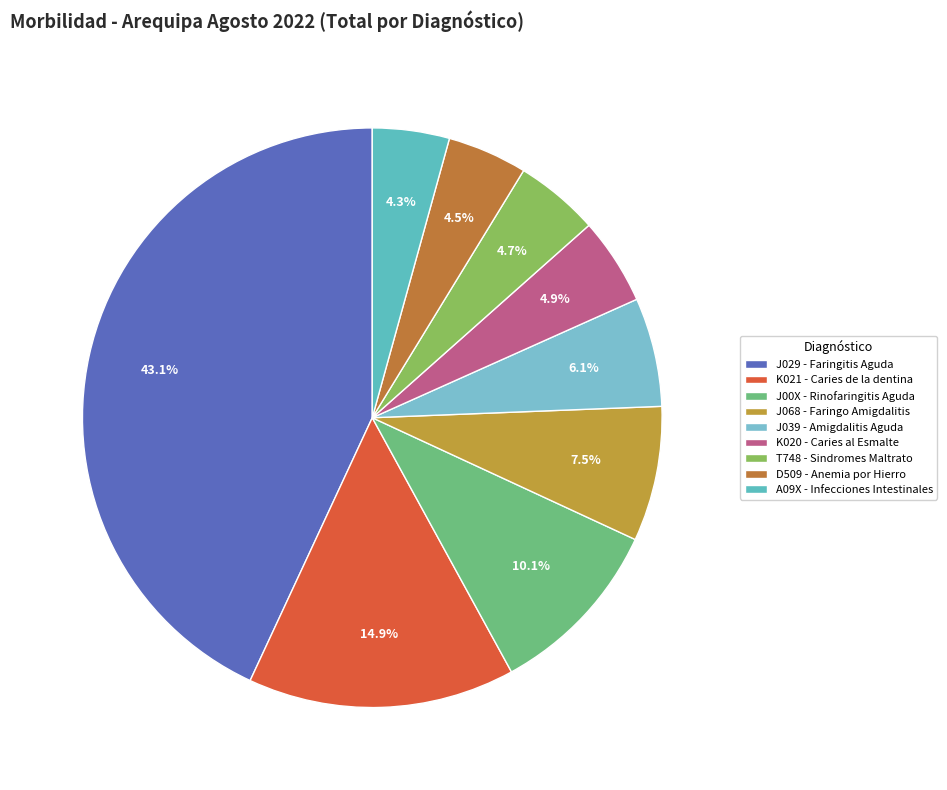

Count the number of slices in the pie.

9